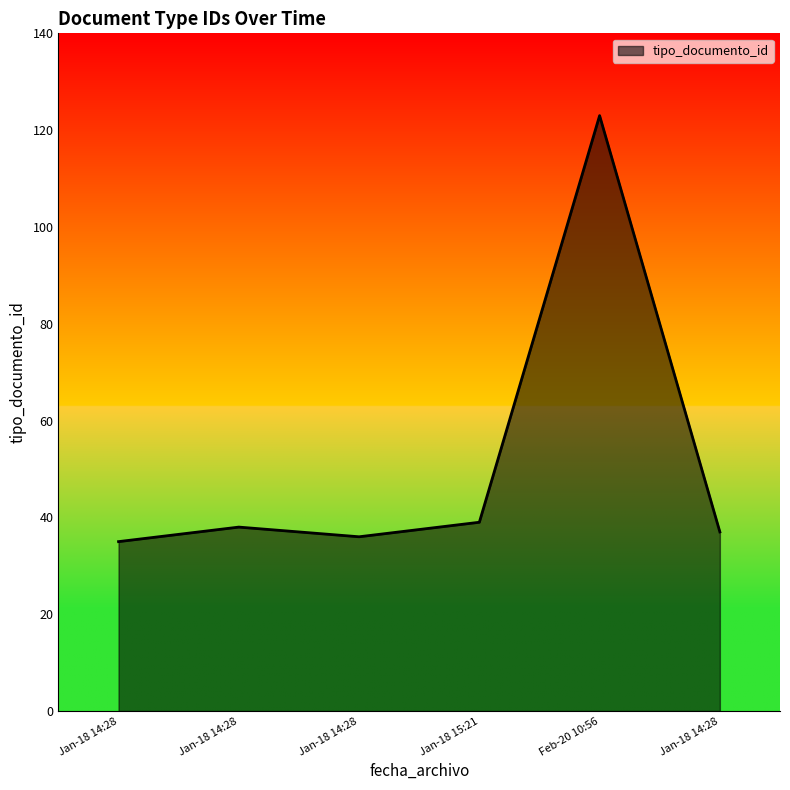

How many lines are shown in the chart?

1